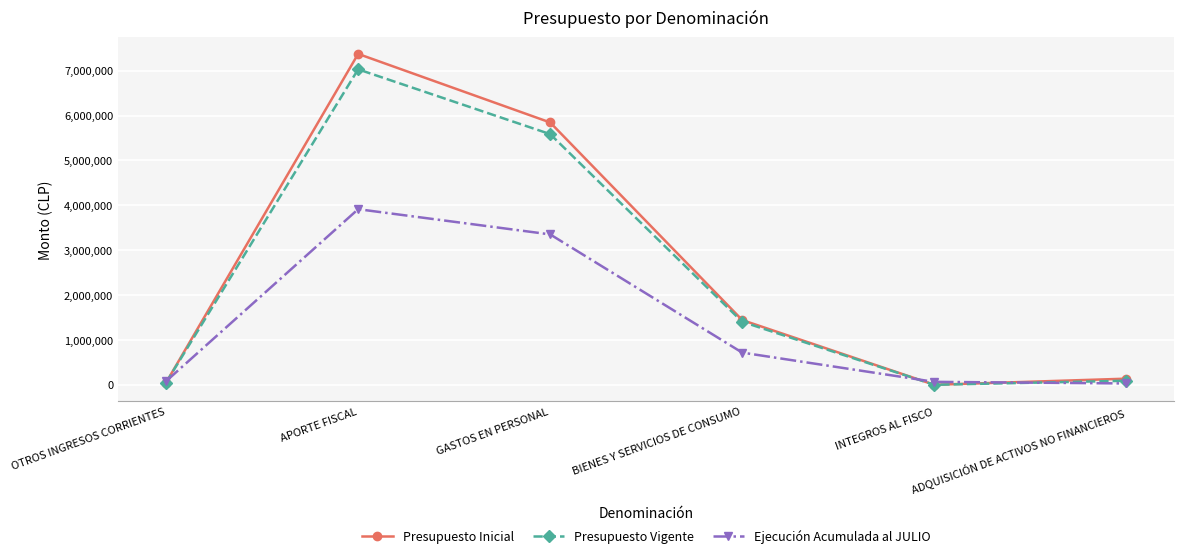

In Presupuesto Inicial, how many points are lower than both neighbors (excluding endpoints)?

1